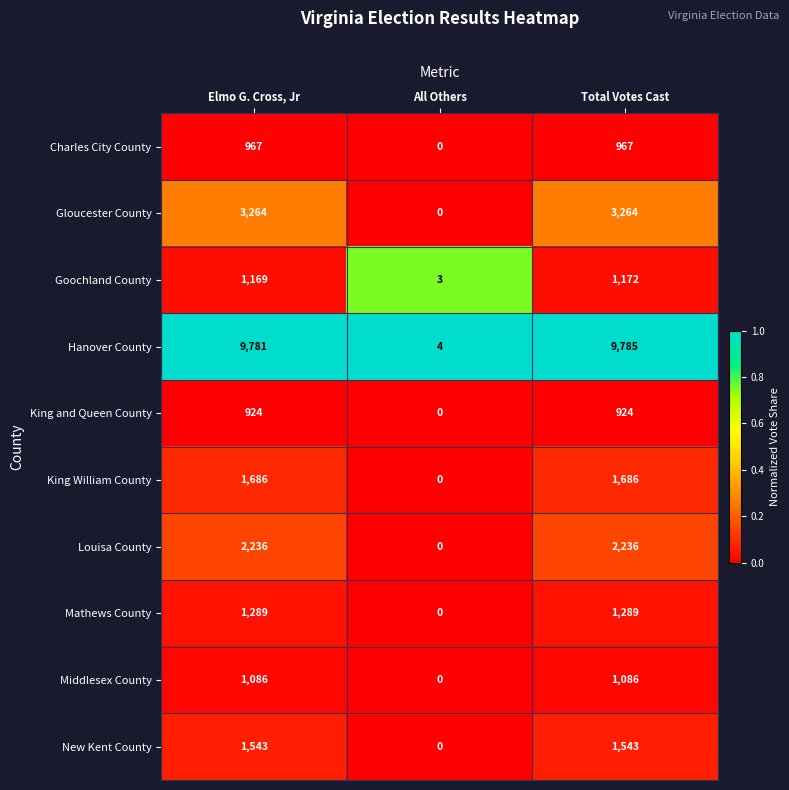

The value of King and Queen County at All Others is 0. True or false?

True